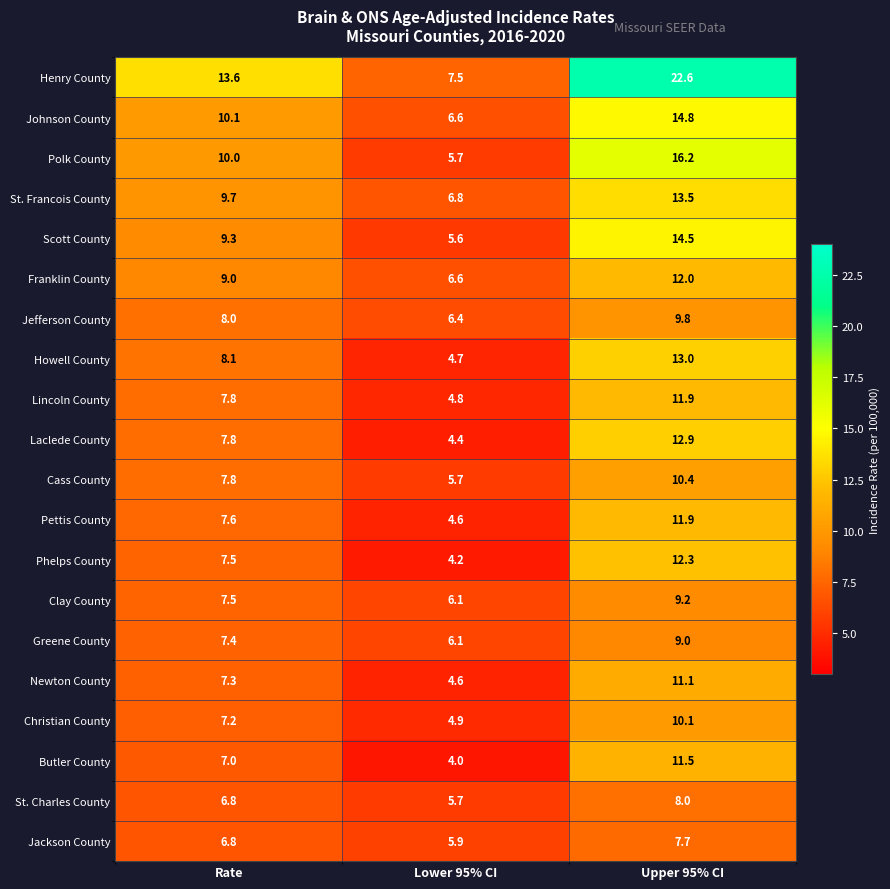

The value of Henry County at Upper 95% CI is 13.4. True or false?

False